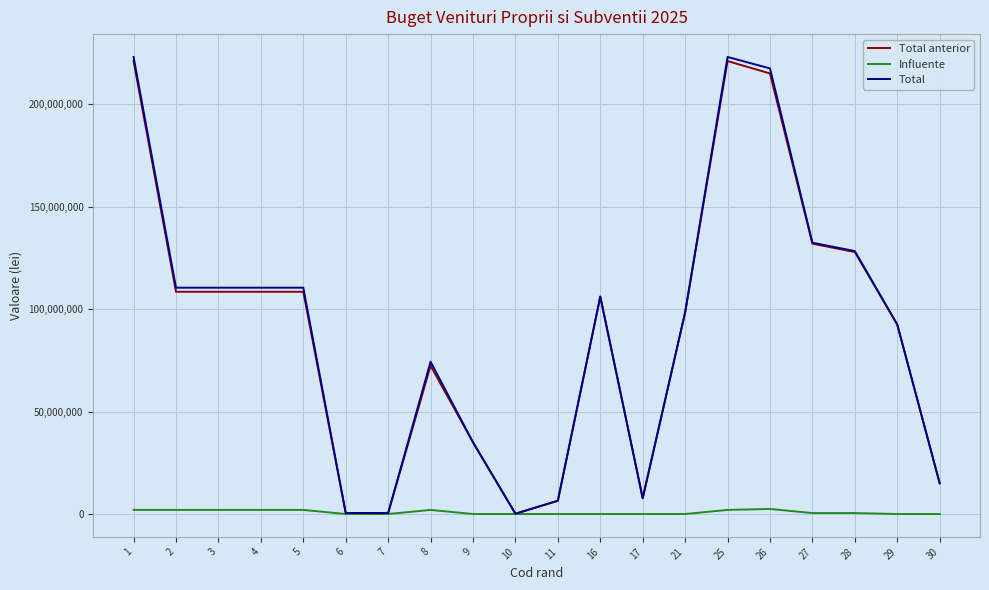

What is the sum of the Influente values at 17 and 4?

2000000